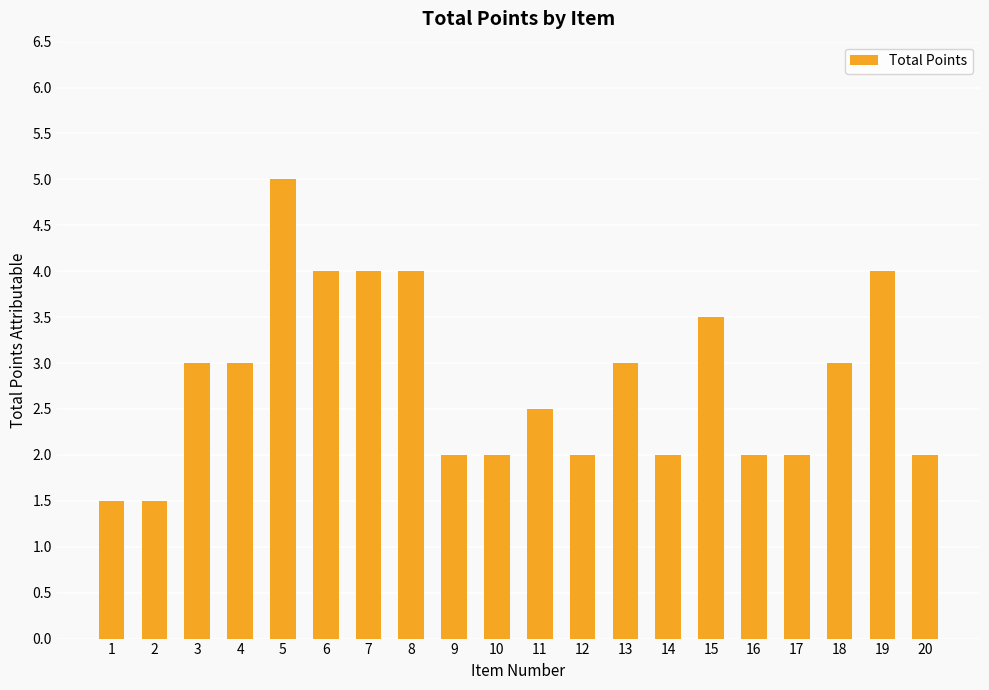

What is the maximum value shown in the chart?

5.0